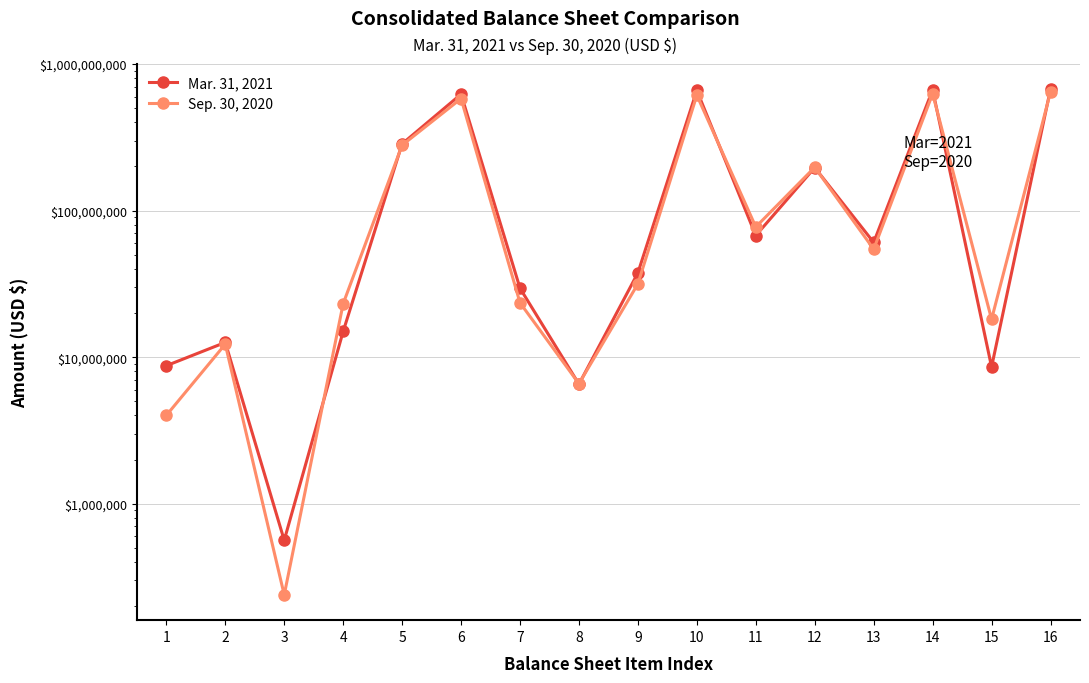

Is the value of Mar. 31, 2021 at 11 greater than the value of Sep. 30, 2020 at 10?

No